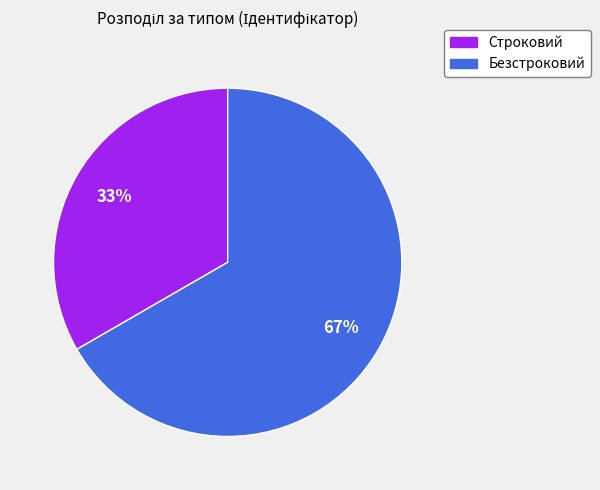

Is it true that Безстроковий is 67% of the pie?

True